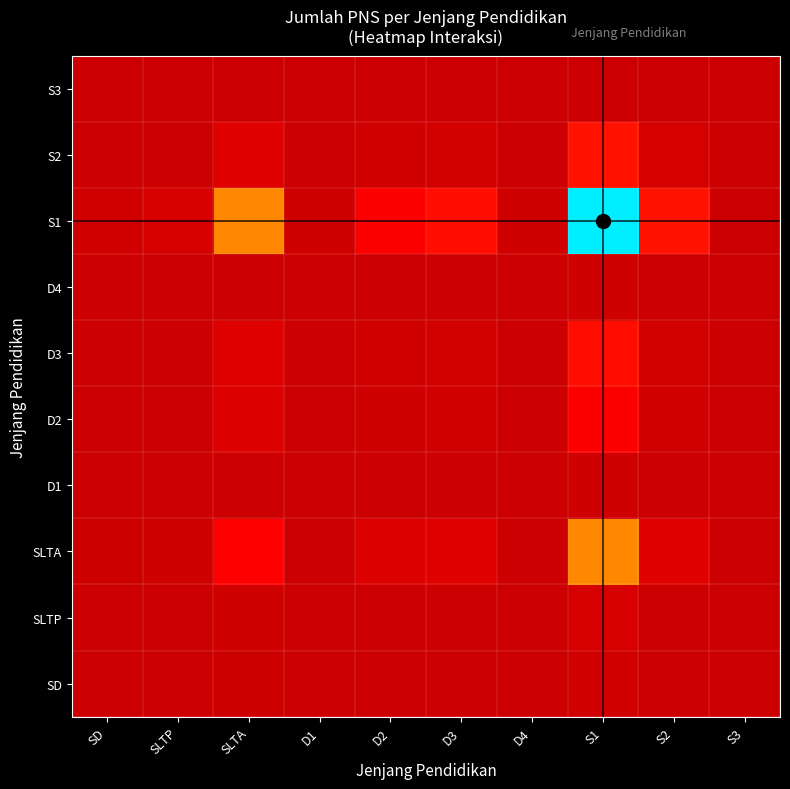

List the series in order of their peak value, highest first.

S1, SLTA, S2, D3, D2, SLTP, SD, D4, D1, S3